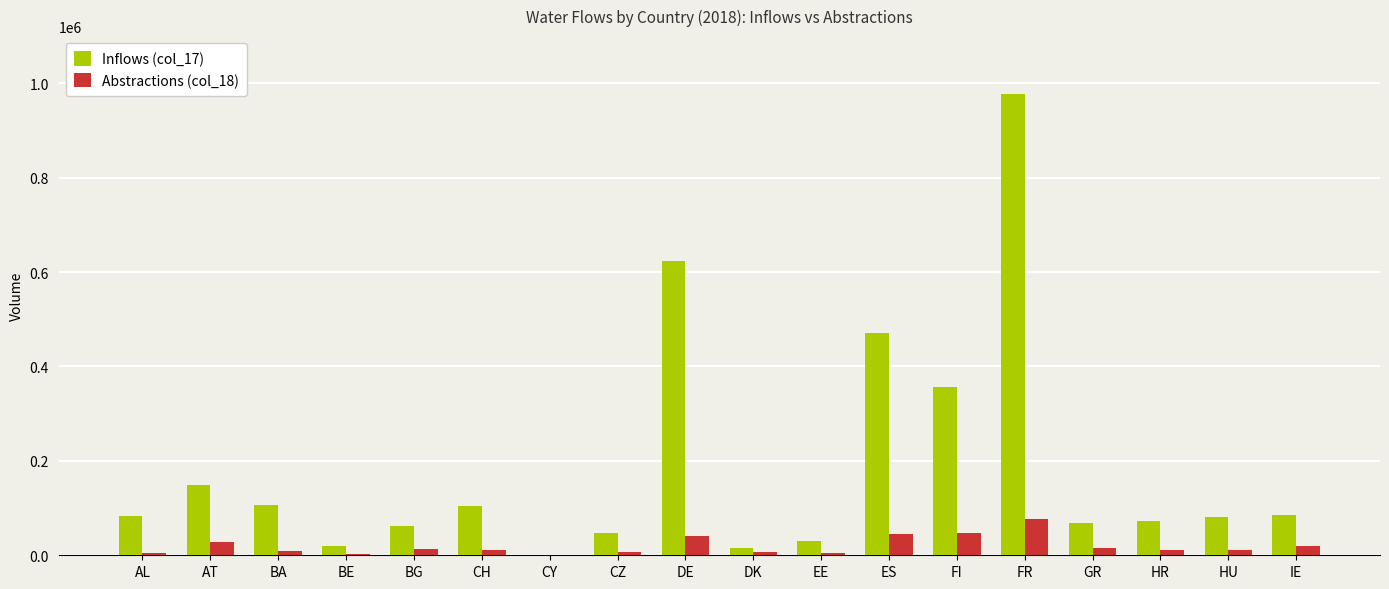

Is the value of Inflows (col_17) at AT greater than the value of Abstractions (col_18) at BA?

Yes